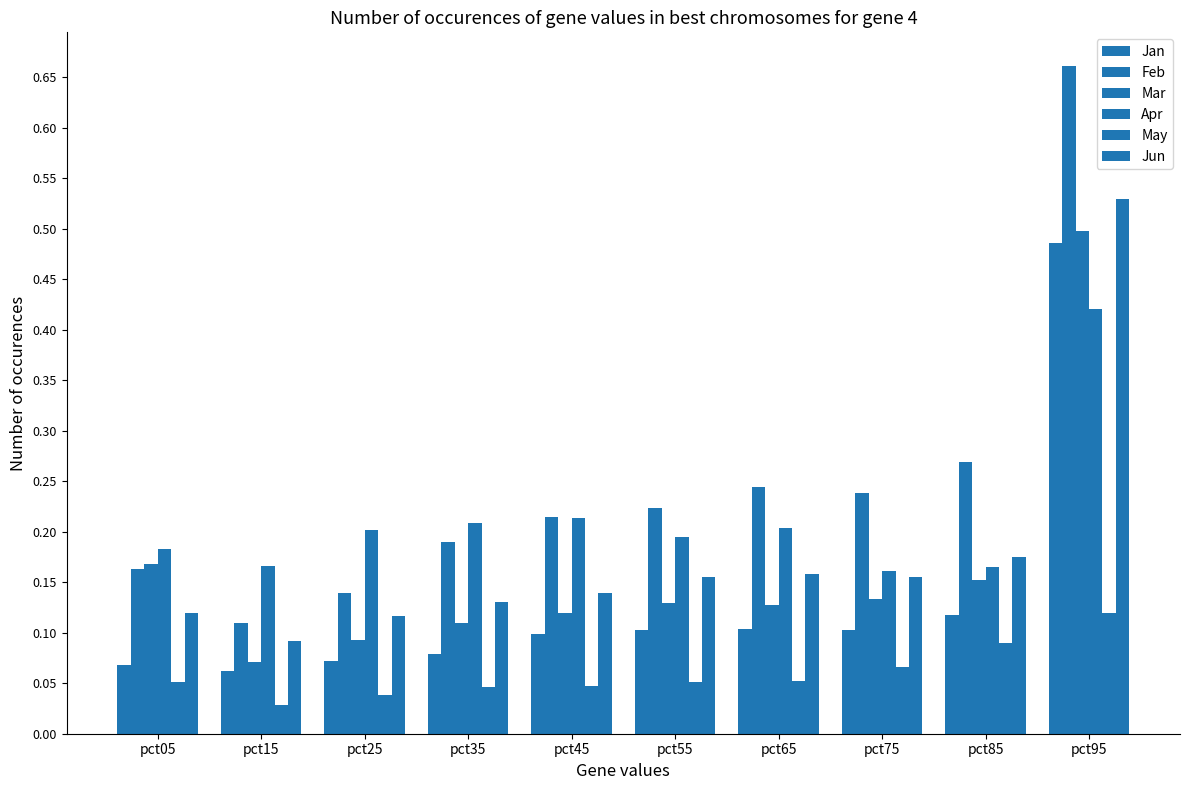

Are the bars horizontal?

No